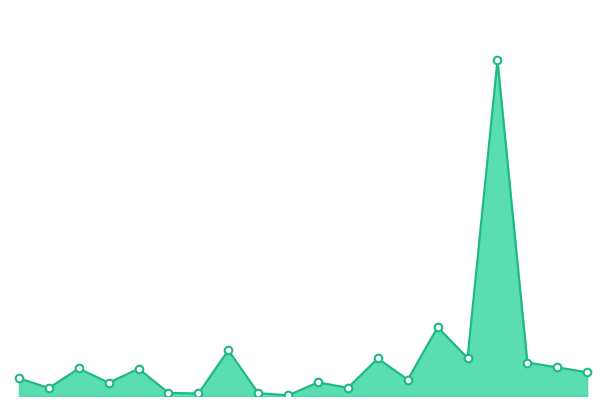

Is this an area chart (filled region under the line)?

Yes